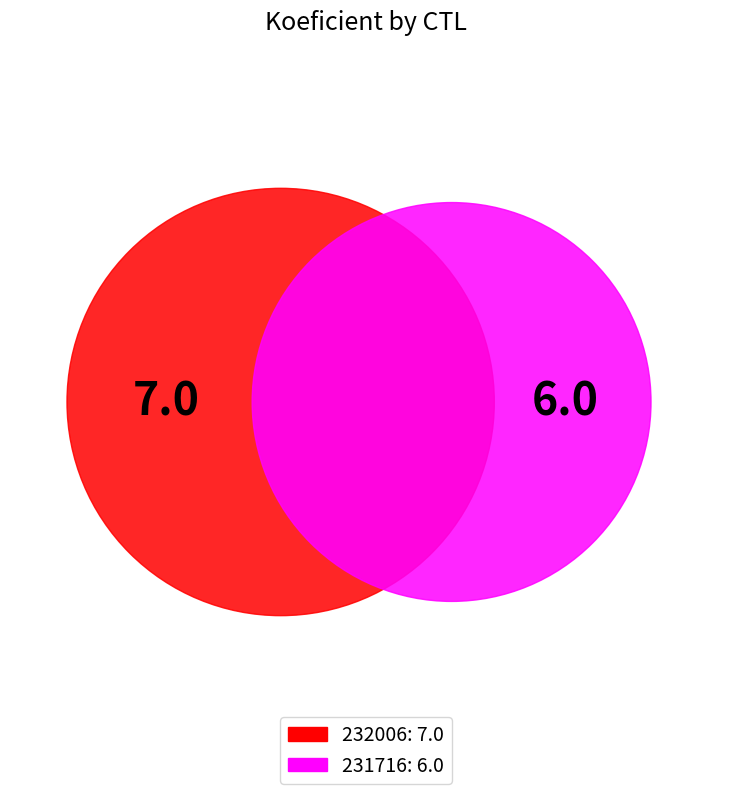

To the nearest percent, what is the difference between the 232006 and 231716 slice percentages?

8%